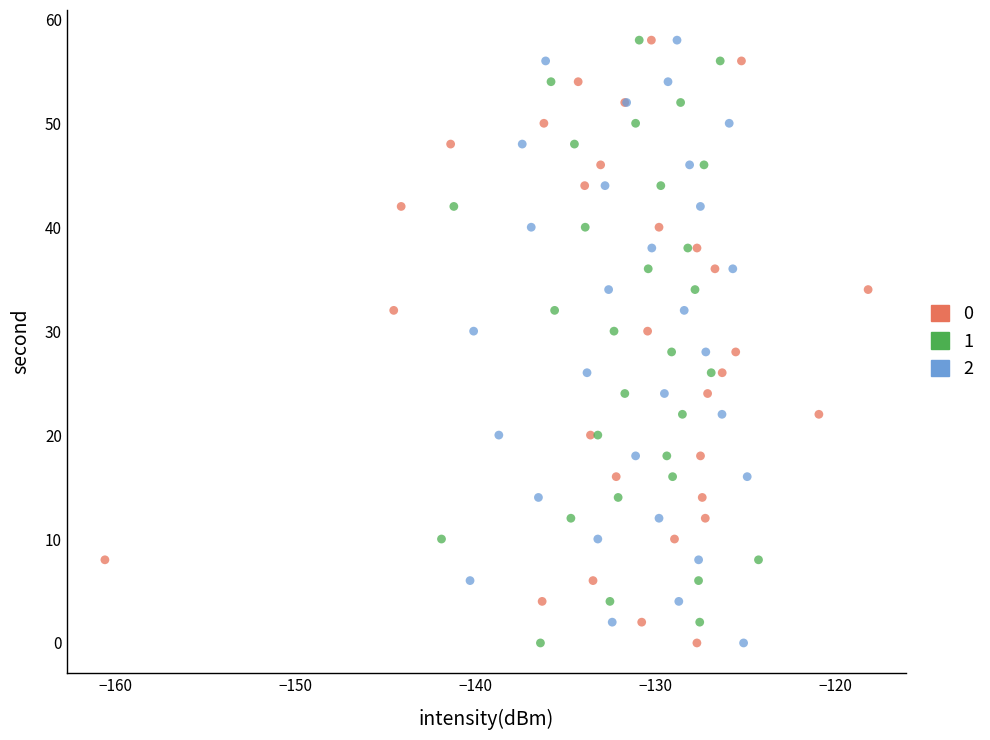

What are all the series names shown in the legend?

0, 1, 2